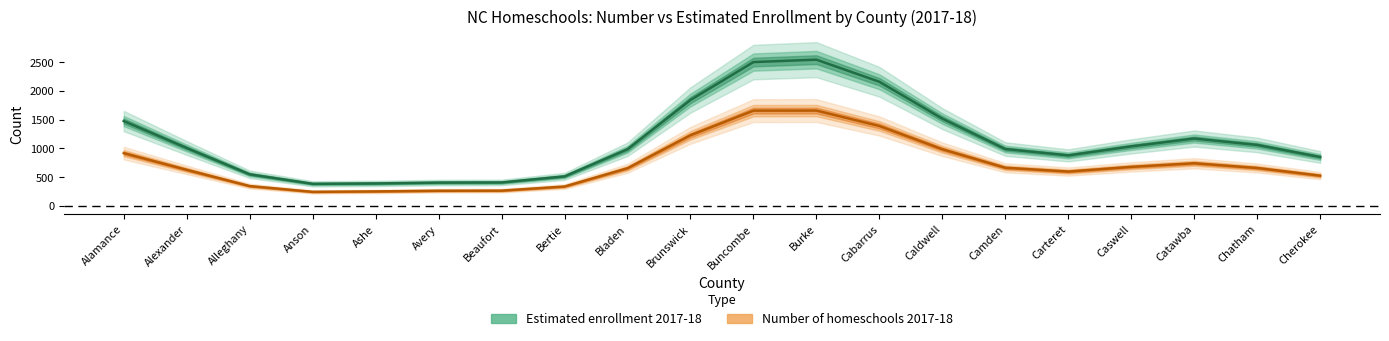

What is the label of the 14th point from the right?

Beaufort